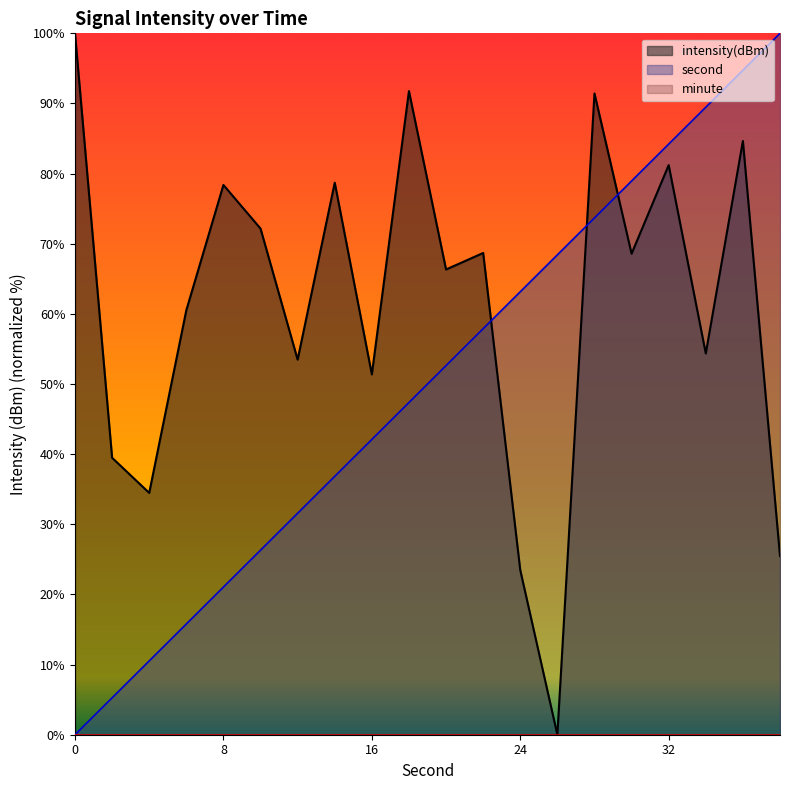

What is the spread (max minus min) of values at 32?

84.2